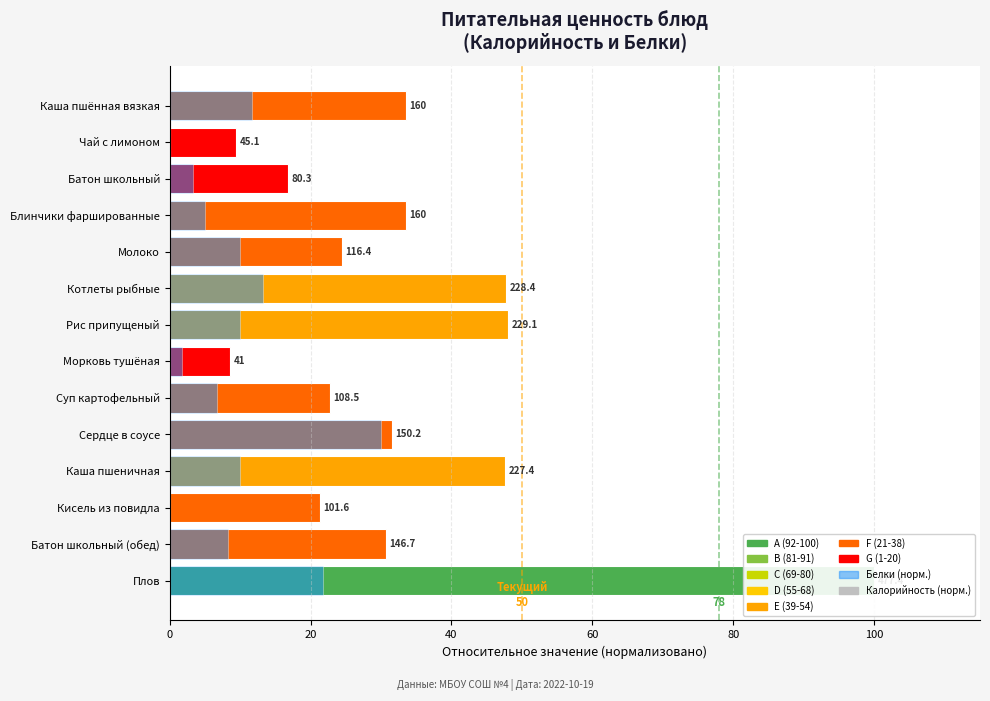

How many bars are there in total?

28